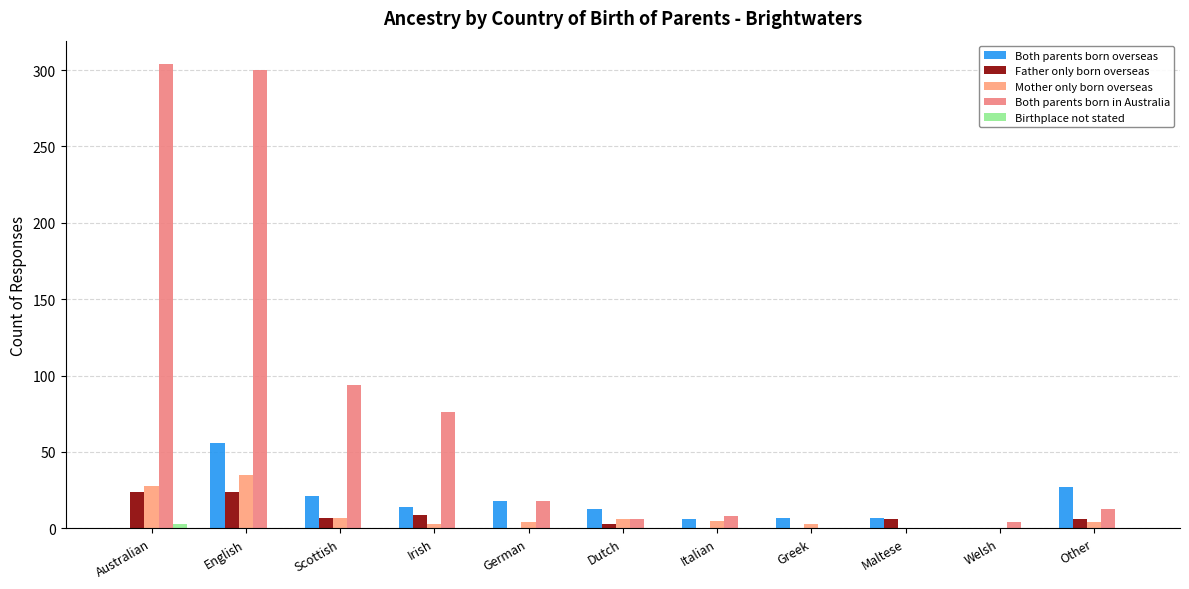

Count the number of data series in this chart.

5